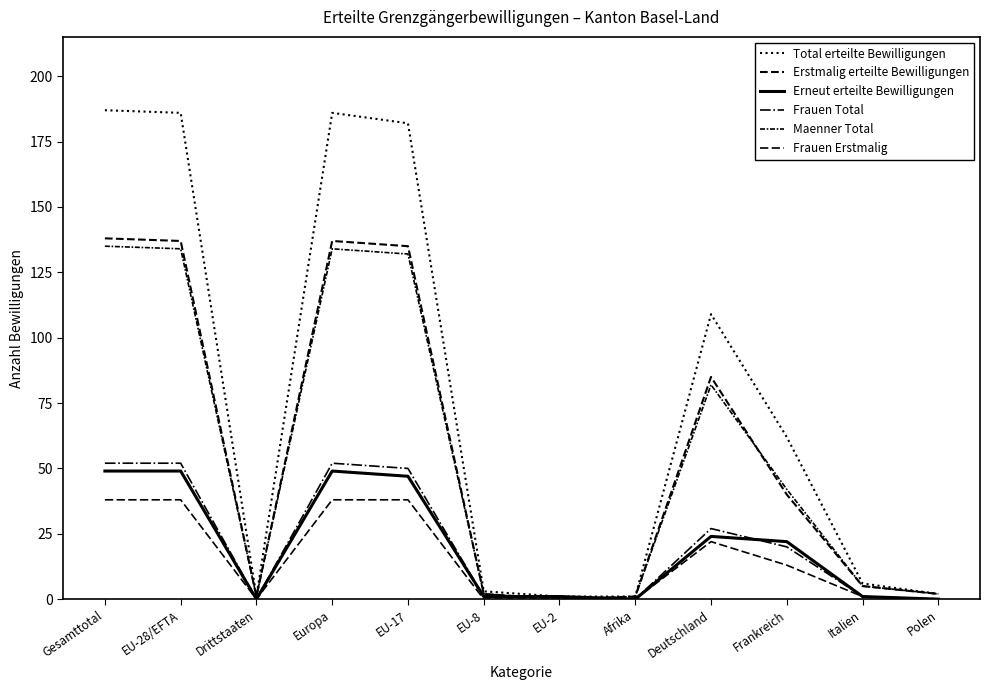

Where is the first local minimum for Maenner Total?

Drittstaaten